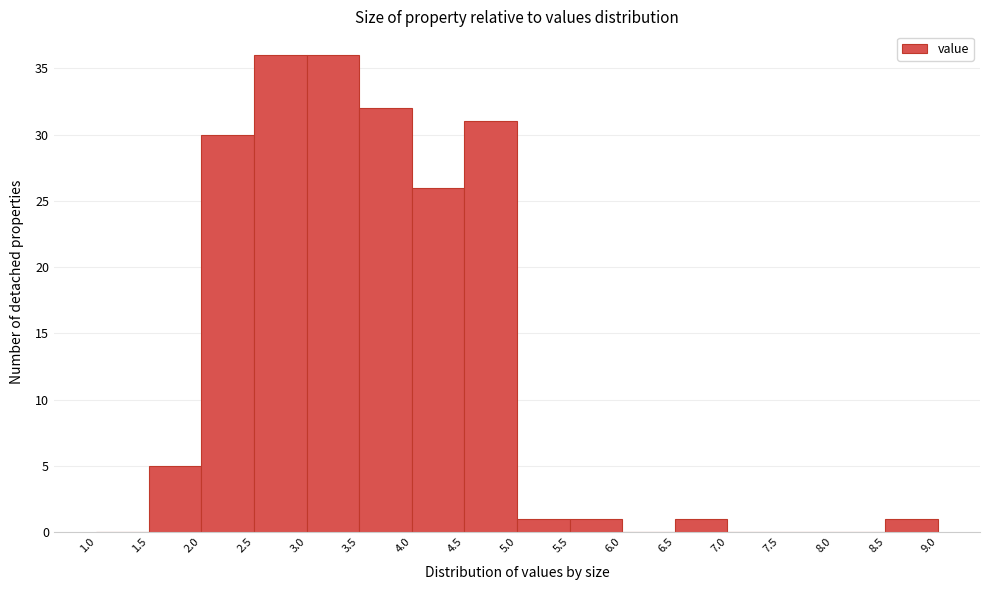

Reading left to right, list every bar in this chart as the range it spans on the x-axis followed by its height. The values are not printed on the chart, so give them approximately, as read against the axis.

1.0 to 1.5: 0
1.5 to 2.0: 5
2.0 to 2.5: 30
2.5 to 3.0: 36
3.0 to 3.5: 36
3.5 to 4.0: 32
4.0 to 4.5: 26
4.5 to 5.0: 31
5.0 to 5.5: 1
5.5 to 6.0: 1
6.0 to 6.5: 0
6.5 to 7.0: 1
7.0 to 7.5: 0
7.5 to 8.0: 0
8.0 to 8.5: 0
8.5 to 9.0: 1